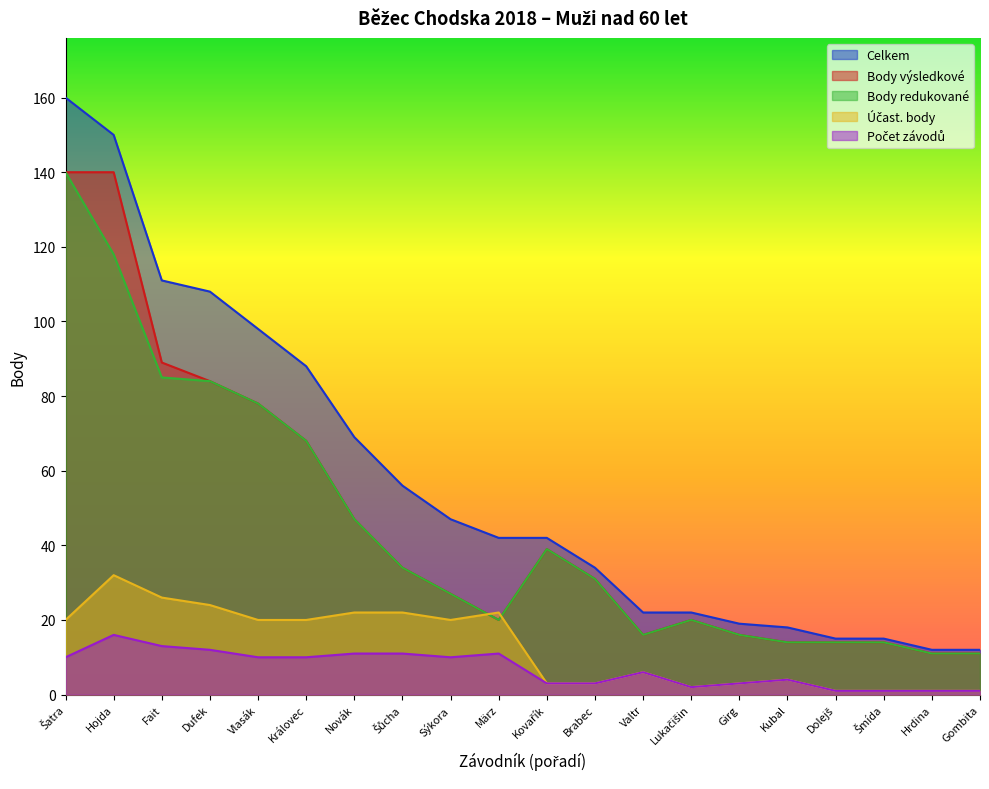

Reading left to right, what are all the values shown in this chart?

Celkem: 160	150	111	108	98	88	69	56	47	42	42	34	22	22	19	18	15	15	12	12
Body výsledkové: 140	140	89	84	78	68	47	34	27	20	39	31	16	20	16	14	14	14	11	11
Body redukované: 140	118	85	84	78	68	47	34	27	20	39	31	16	20	16	14	14	14	11	11
Účast. body: 20	32	26	24	20	20	22	22	20	22	3	3	6	2	3	4	1	1	1	1
Počet závodů: 10	16	13	12	10	10	11	11	10	11	3	3	6	2	3	4	1	1	1	1